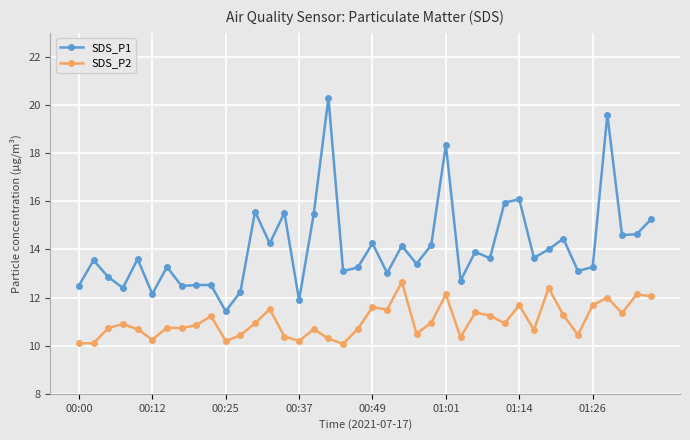

List the series in order of their overall mean, highest first.

SDS_P1, SDS_P2